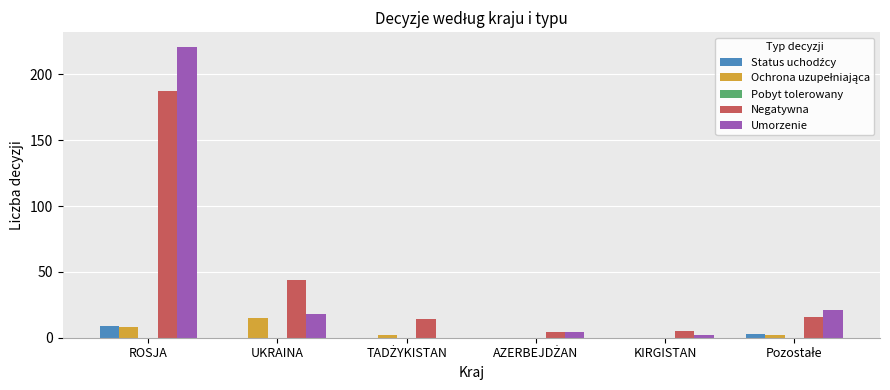

Is it true that Umorzenie equals 221 at ROSJA?

True